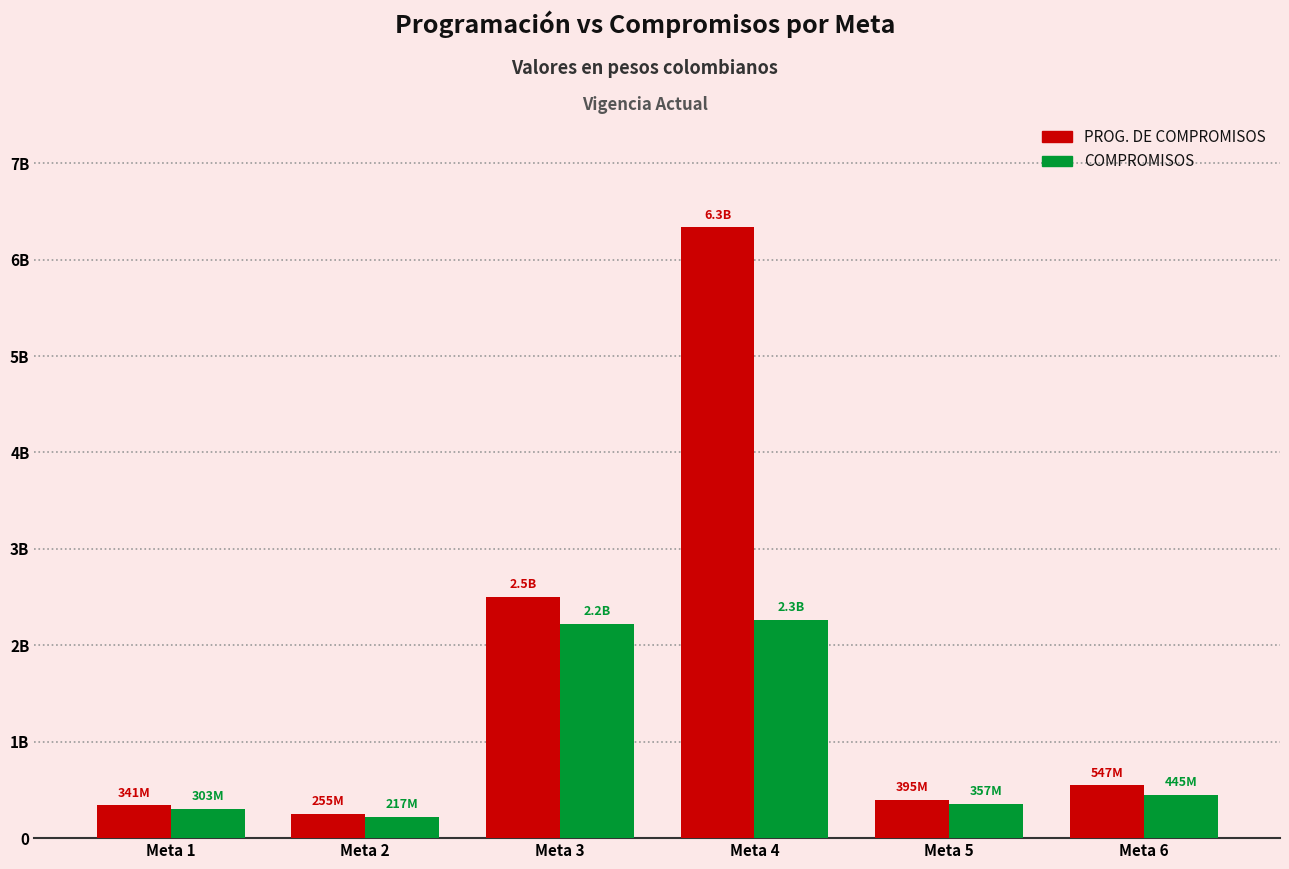

Reading left to right, transcribe all the data shown in this chart.

PROG. DE COMPROMISOS: 340713963	254977520	2501008965	6333424930	394554764	547234329
COMPROMISOS: 303208006	216814482	2218837669	2264099890	356992106	445368244